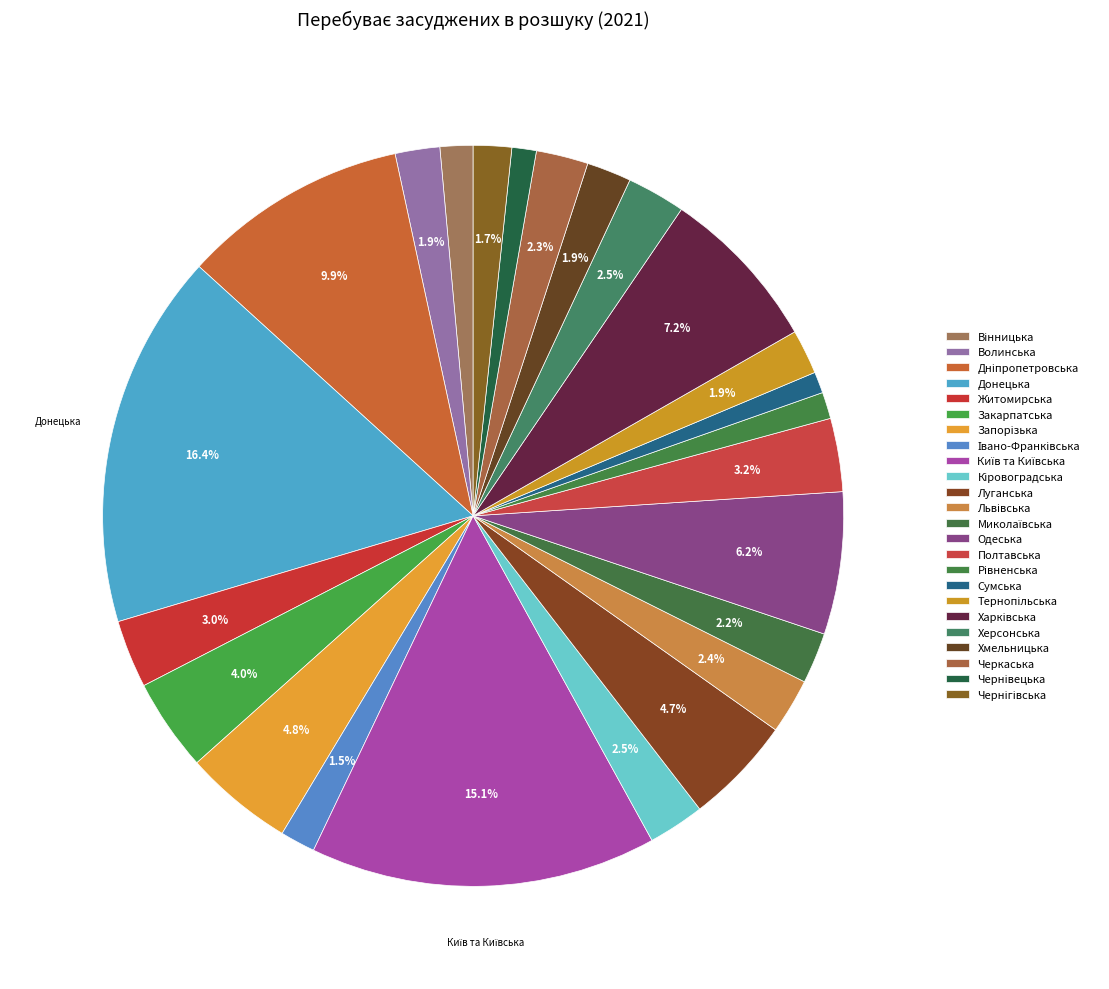

Count the number of slices in the pie.

24